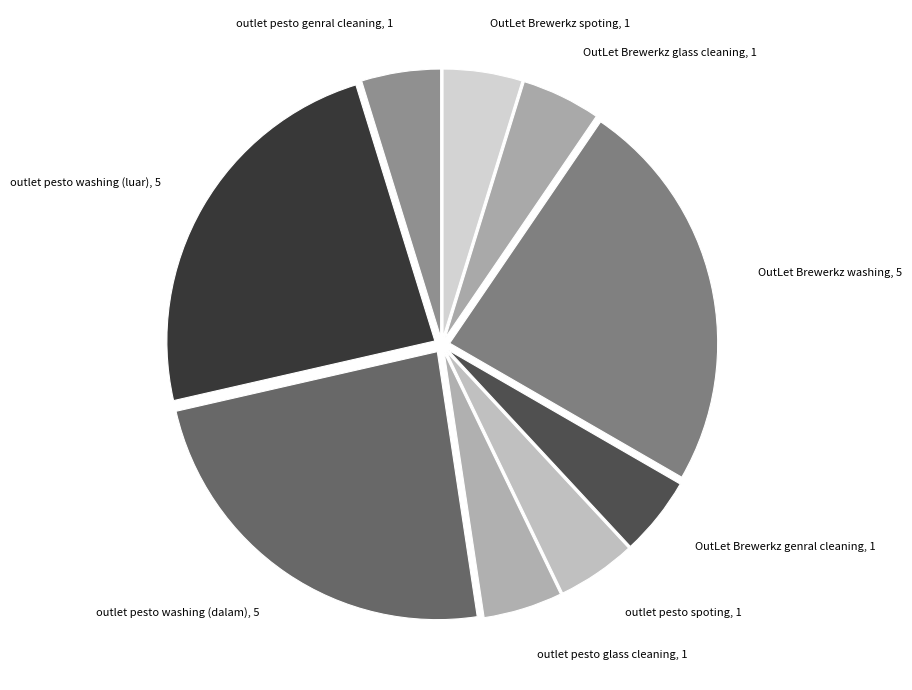

What is the ratio of the value at outlet pesto washing (luar) to the value at outlet pesto genral cleaning?

5.0